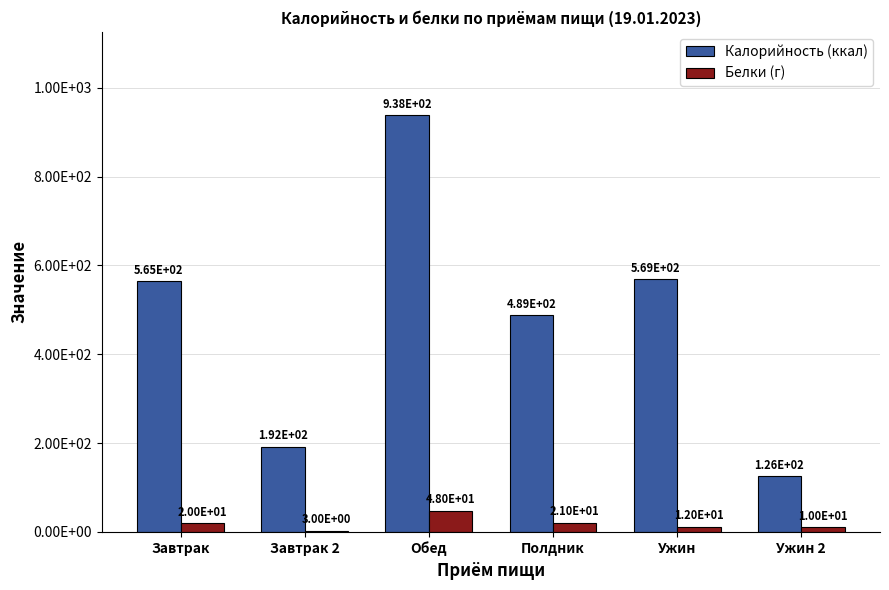

Does the chart contain stacked bars?

No